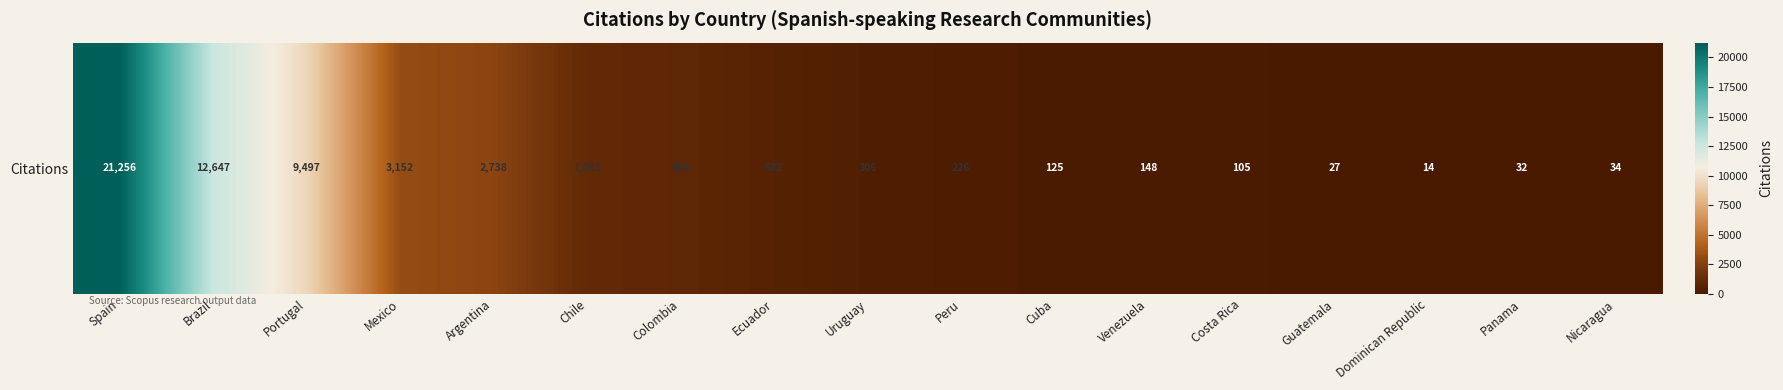

What is the average value?

3108